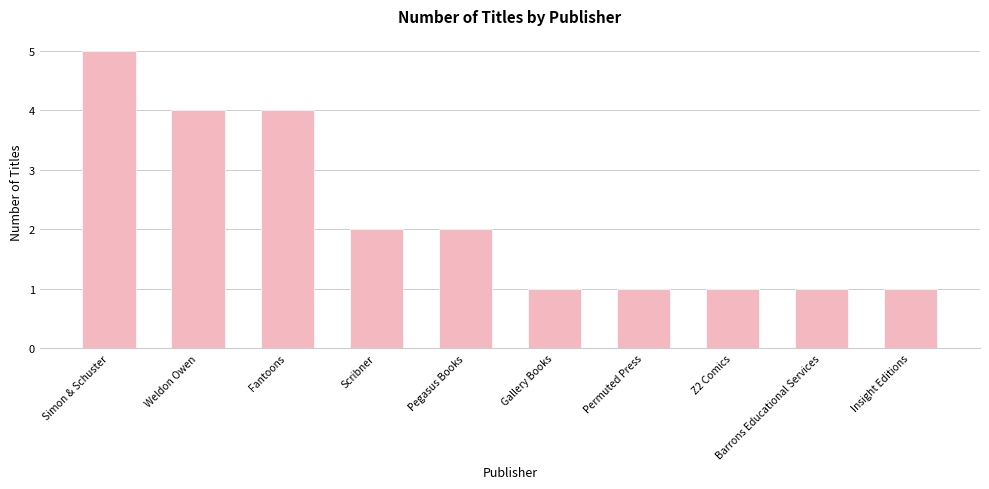

What is the label of the 4th bar from the left?

Scribner